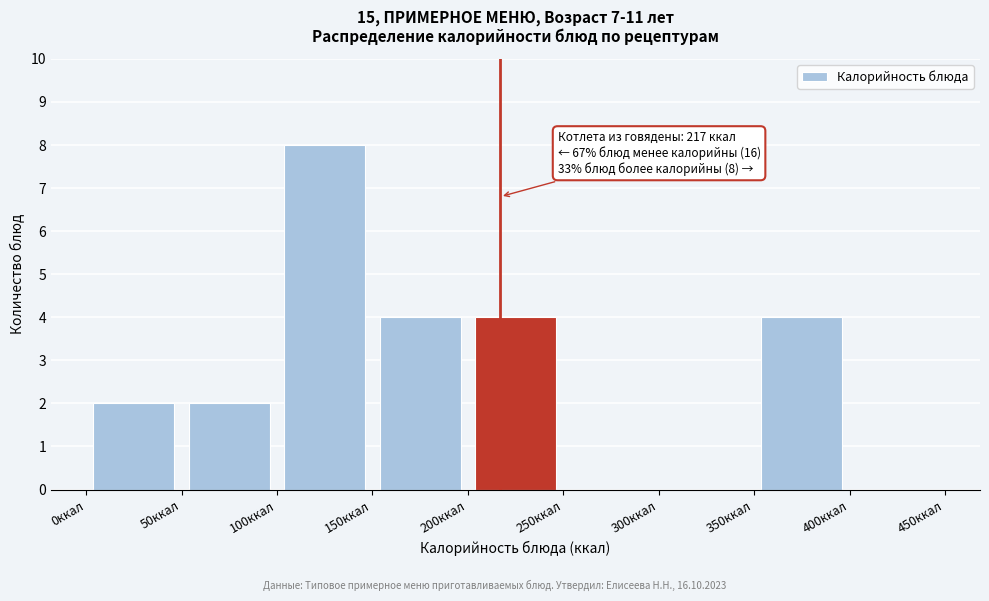

Which range on the x-axis has the tallest bar?

100 to 150